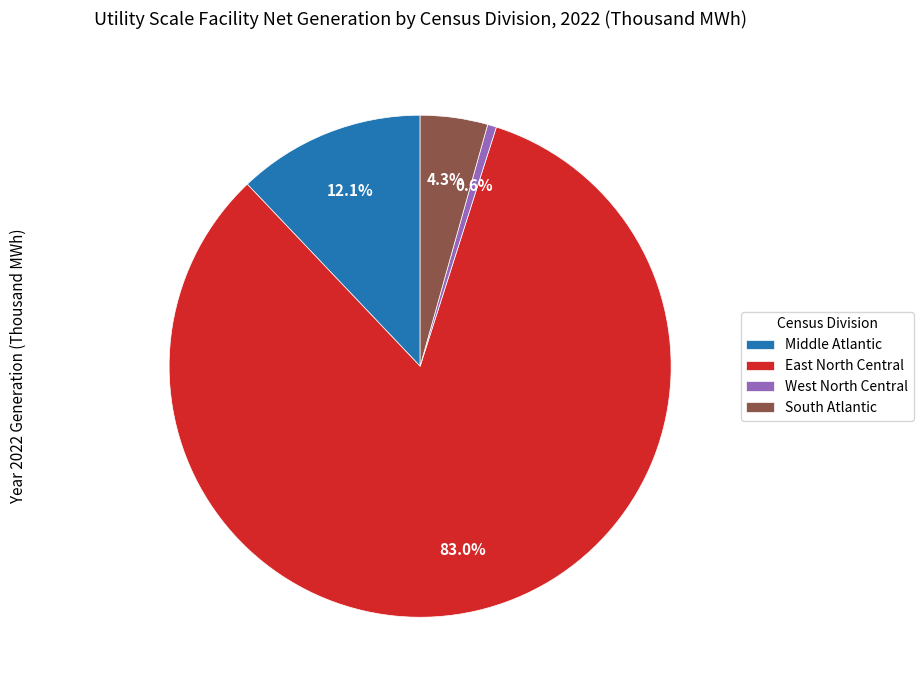

Which has a higher value, West North Central or South Atlantic?

South Atlantic